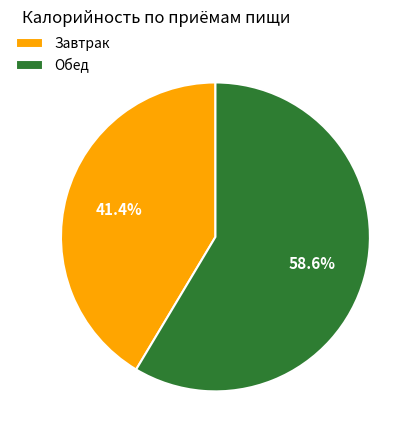

Which slice is the largest?

Обед